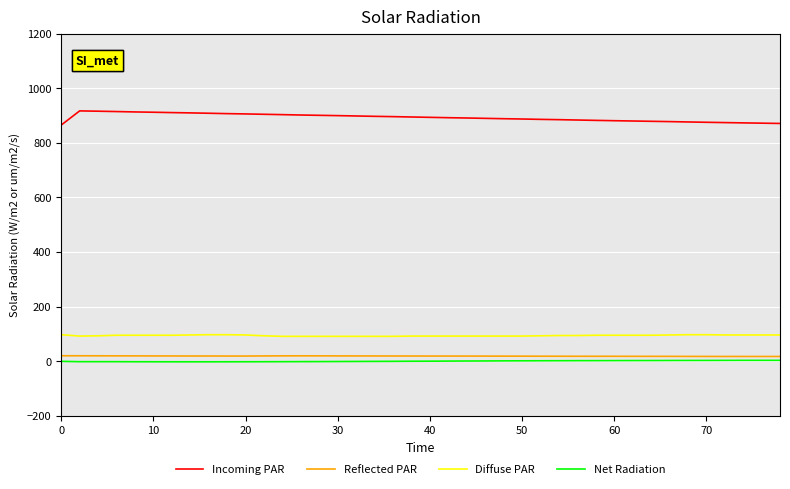

Is this an area chart (filled region under the line)?

No